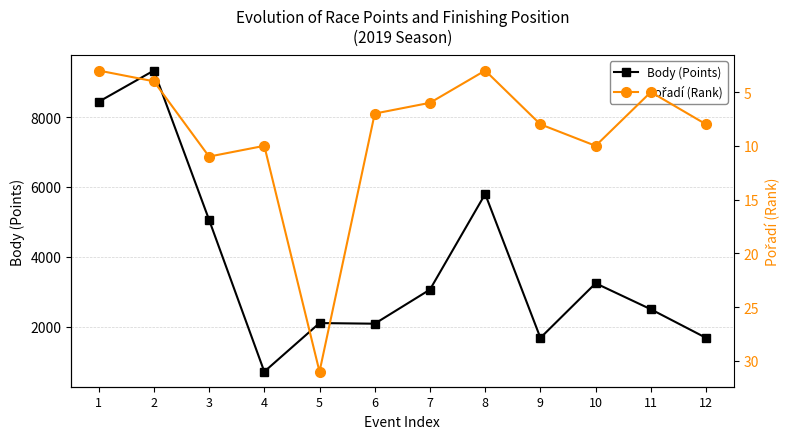

At which category does Pořadí (Rank) reach its first local valley?

4